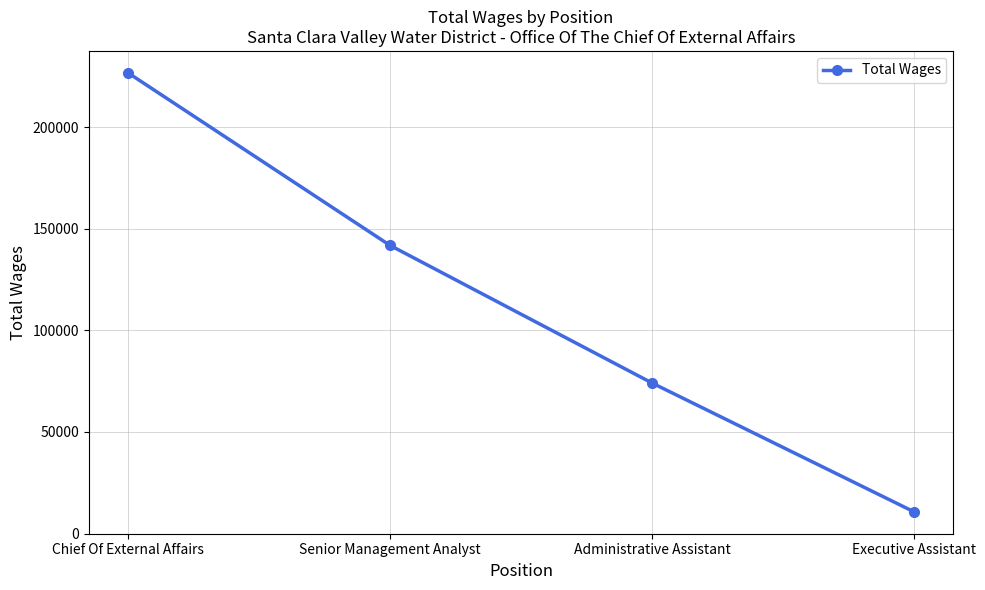

What is the label of the 4th point from the left?

Executive Assistant